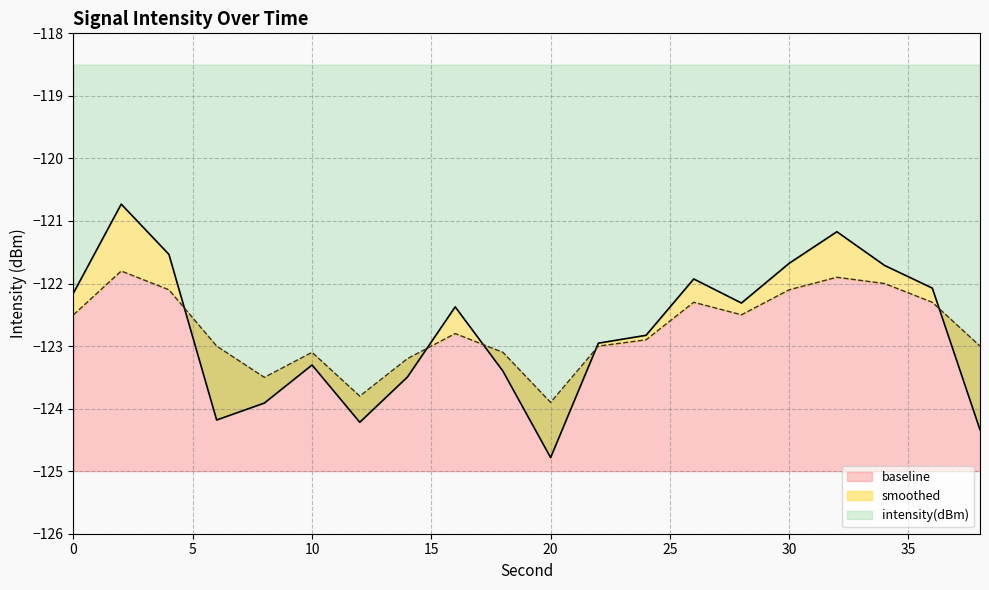

Where is intensity(dBm) nearest to the value -122?

26